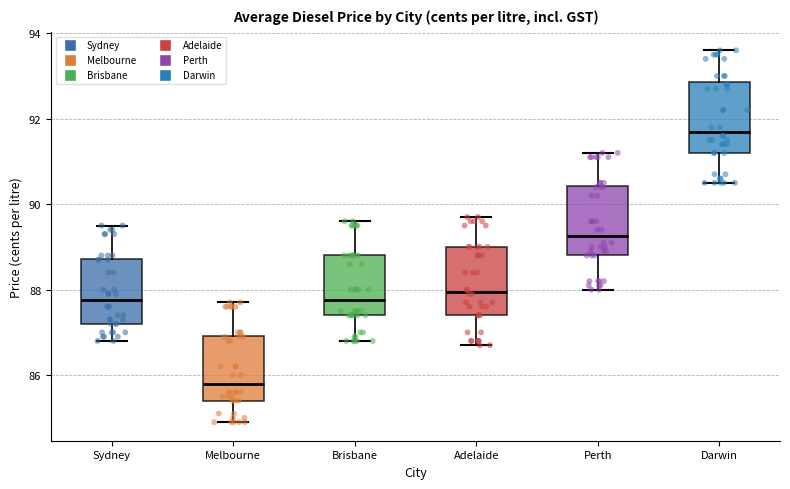

Reading left to right, read every box against the y-axis: the position of its median line, the range the box covers, and the ends of its whiskers. The values are not printed on the chart, so give them approximately, as read against the axis.

Sydney: median 87.8, box 87.2 to 88.8, whiskers 86.8 to 89.6
Melbourne: median 85.8, box 85.4 to 87.0, whiskers 85.0 to 87.8
Brisbane: median 87.8, box 87.4 to 88.8, whiskers 86.8 to 89.6
Adelaide: median 88.0, box 87.4 to 89.0, whiskers 86.8 to 89.8
Perth: median 89.2, box 88.8 to 90.4, whiskers 88.0 to 91.2
Darwin: median 91.8, box 91.2 to 92.8, whiskers 90.6 to 93.6